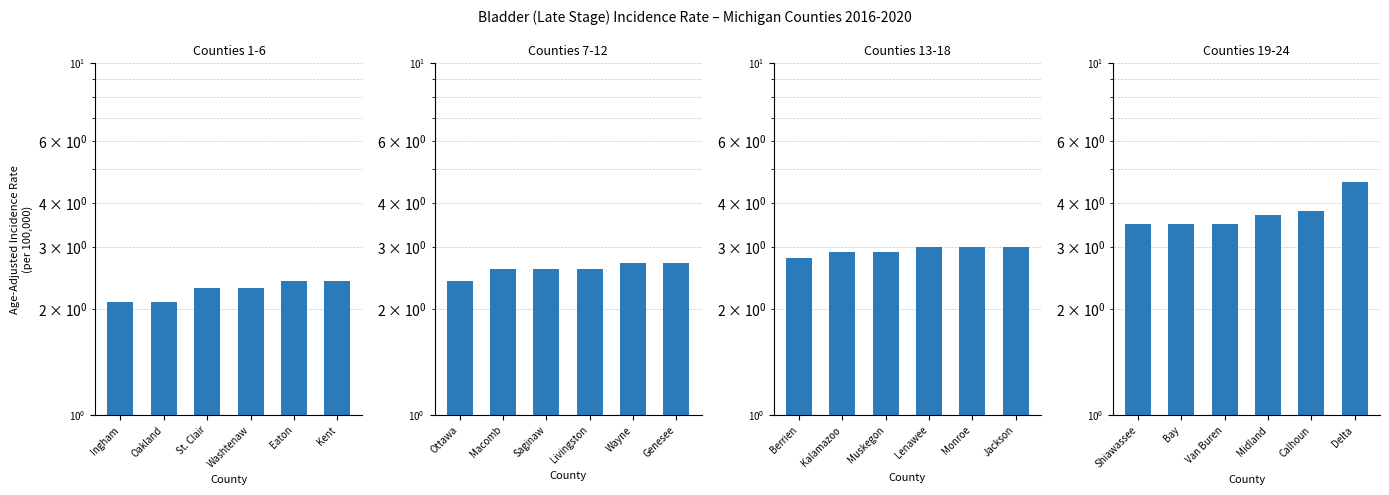

True or false: the data shows 5.9 at Van Buren.

False